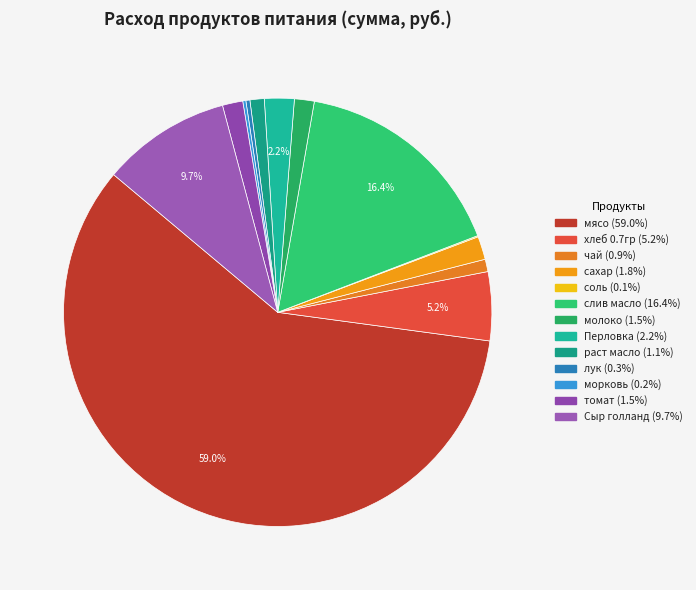

Rank the categories by value from highest to lowest.

мясо, слив масло, Сыр голланд, хлеб 0.7гр, Перловка, сахар, томат, молоко, раст масло, чай, лук, морковь, соль